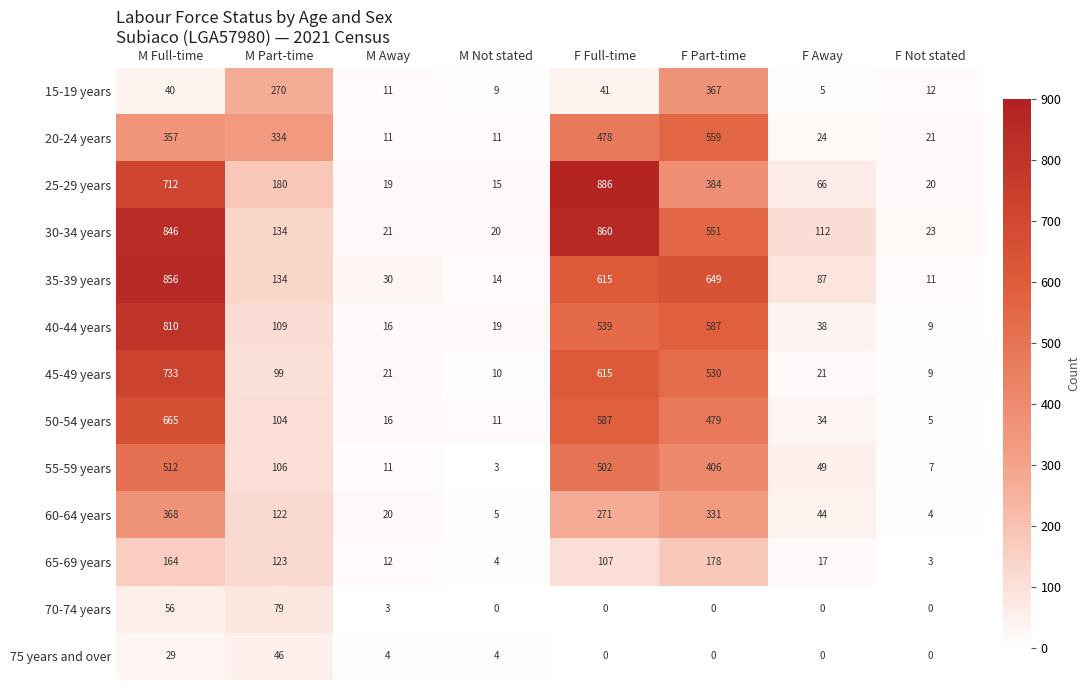

True or false: 50-54 years has a value of 16 at M Away.

True